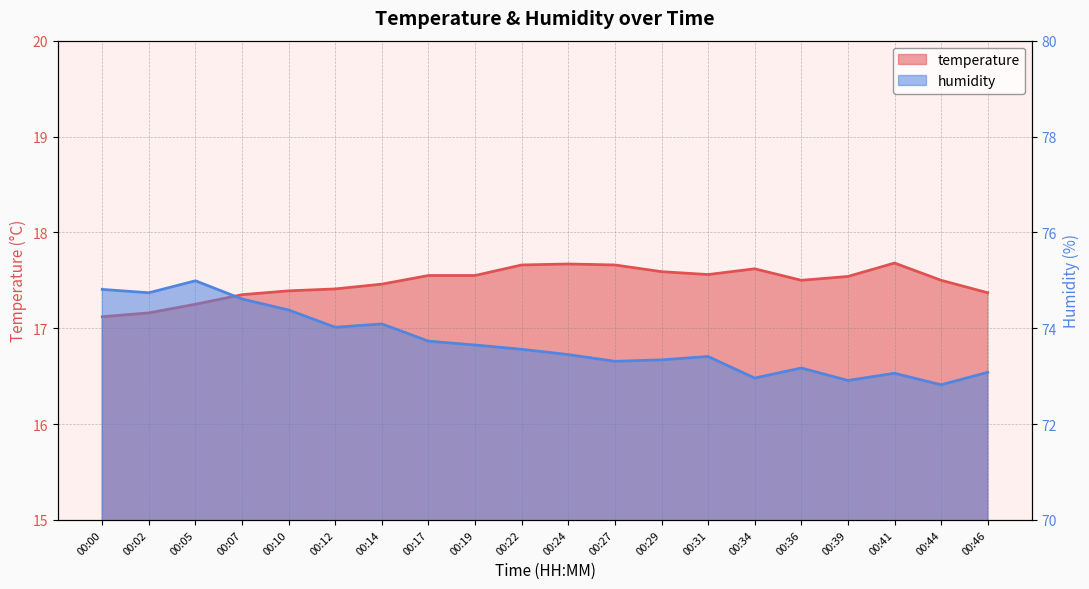

What is the value of the temperature point at the 1st from the left?

17.1